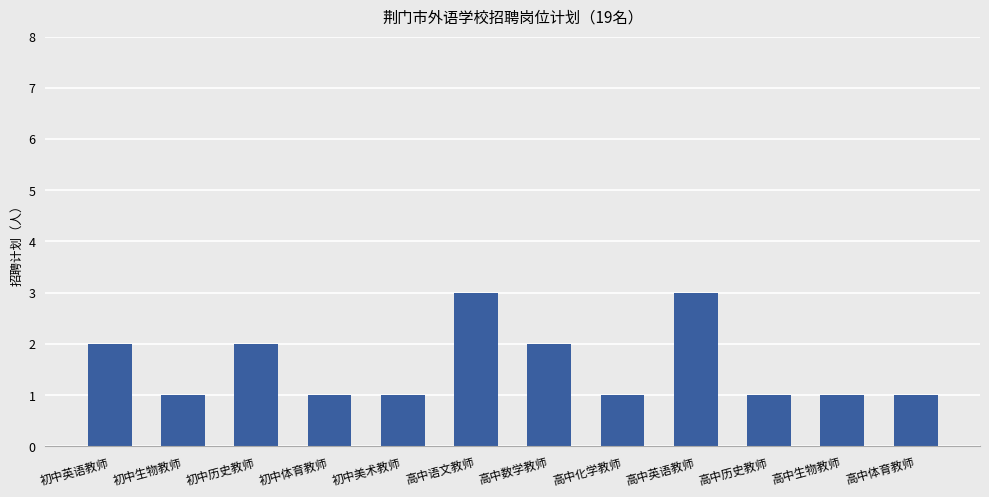

Reading left to right, what are all the values shown in this chart?

2	1	2	1	1	3	2	1	3	1	1	1